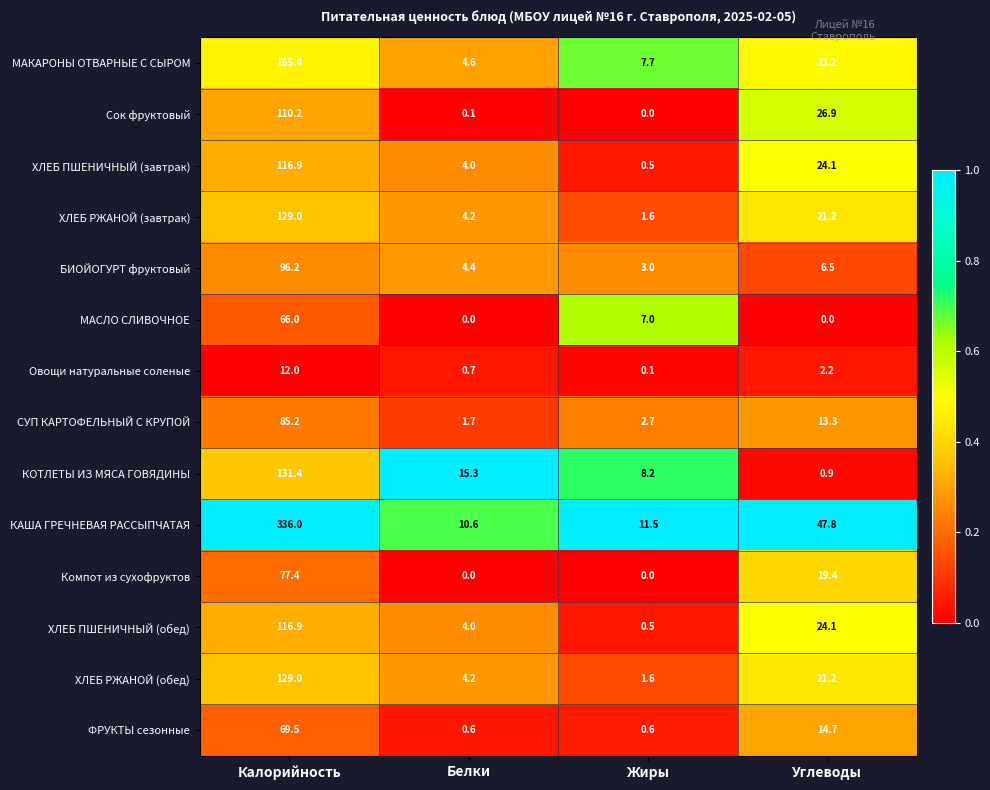

True or false: Сок фруктовый has a value of 110.2 at Калорийность.

True